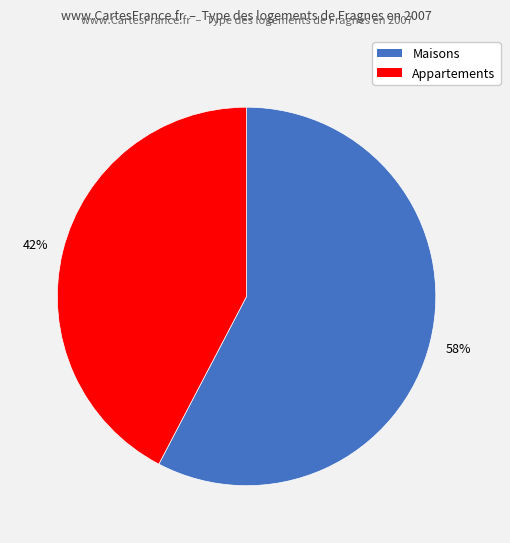

To the nearest percent, what is the average slice percentage?

50%